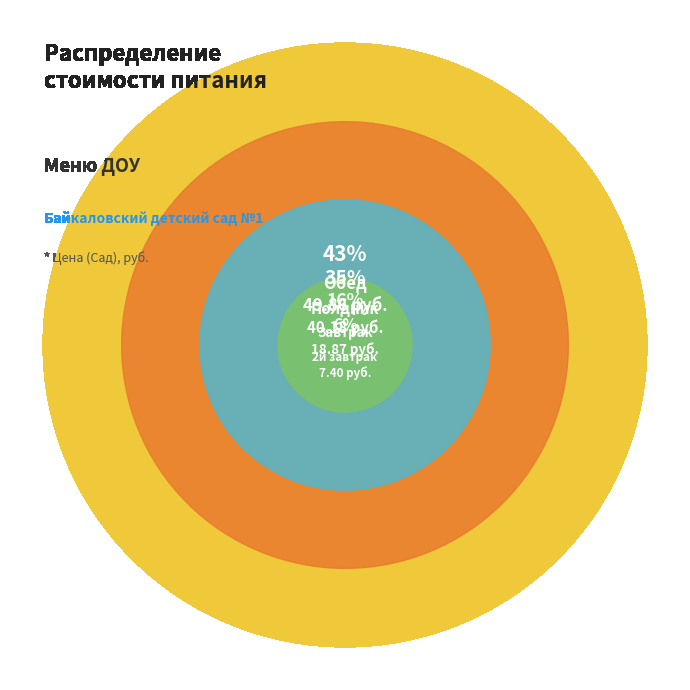

Is Завтрак the majority of the pie?

No